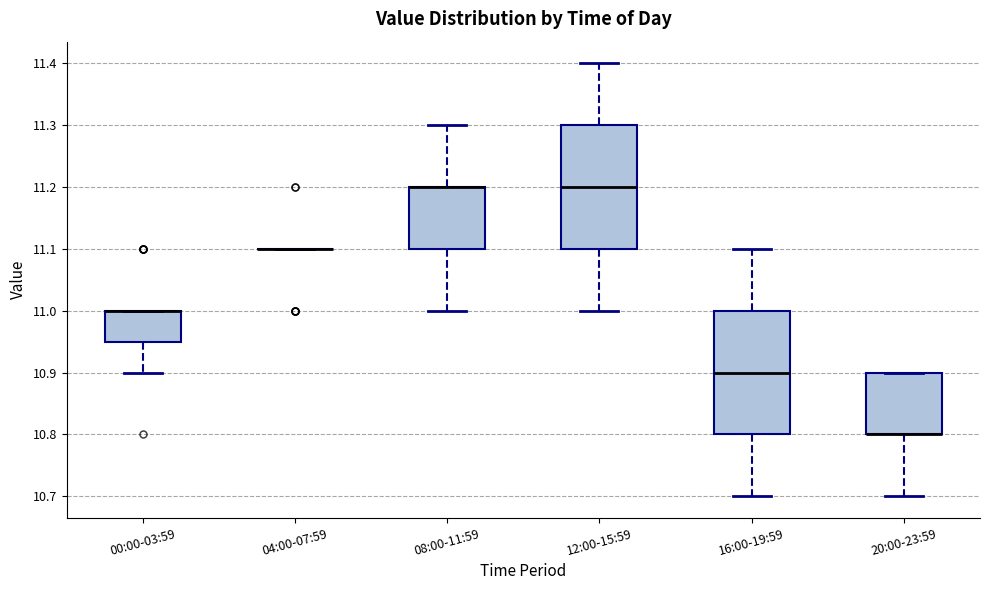

Reading left to right, transcribe this box plot: for each box, give where its median line is, the range the box spans, and where its two whiskers end, as read against the y-axis. The values are not printed on the chart, so give them approximately, as read against the axis.

00:00-03:59: median 11.00 (drawn on the box's upper edge), box 10.95 to 11.00, whiskers 10.90 to 11.00
04:00-07:59: box collapsed to a line at 11.10, whiskers 11.10 to 11.10
08:00-11:59: median 11.20 (drawn on the box's upper edge), box 11.10 to 11.20, whiskers 11.00 to 11.30
12:00-15:59: median 11.20, box 11.10 to 11.30, whiskers 11.00 to 11.40
16:00-19:59: median 10.90, box 10.80 to 11.00, whiskers 10.70 to 11.10
20:00-23:59: median 10.80 (drawn on the box's lower edge), box 10.80 to 10.90, whiskers 10.70 to 10.90